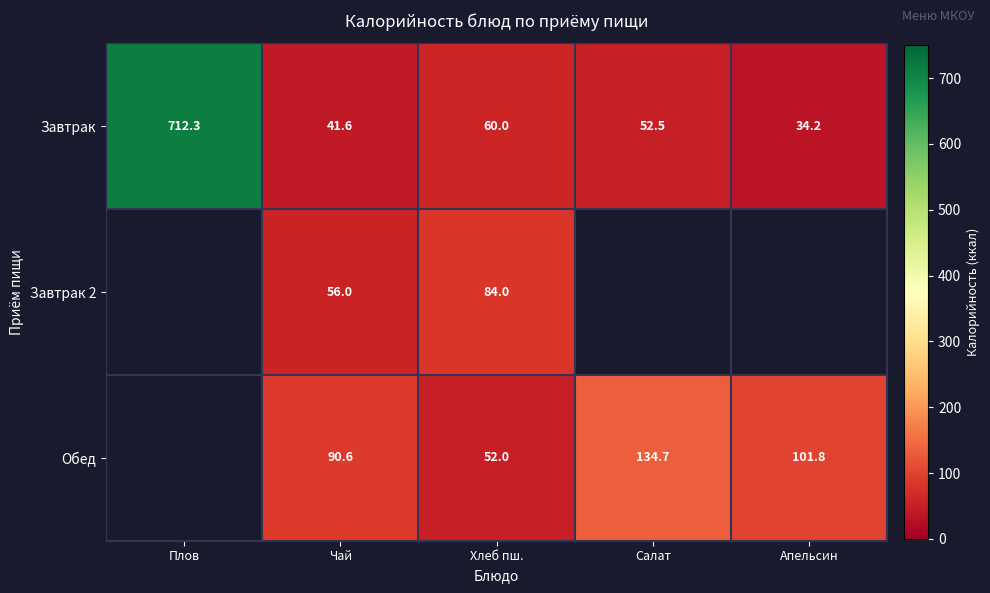

At which label does Завтрак reach its peak?

Плов